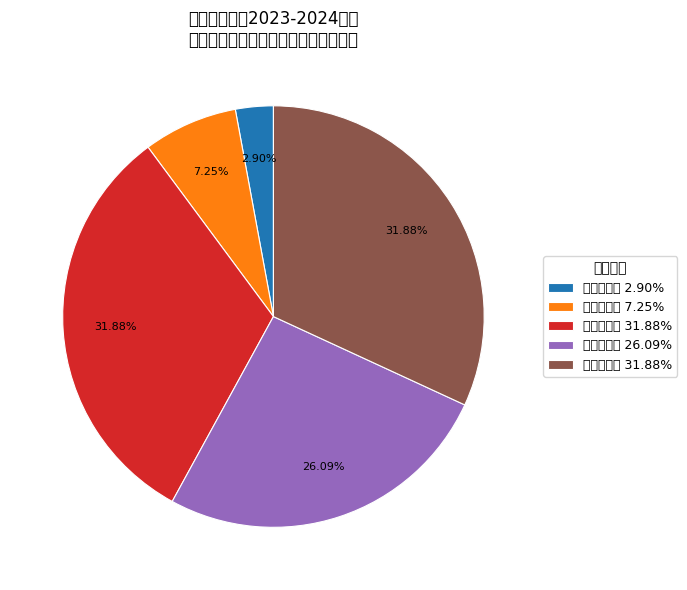

What is the smallest slice in the pie chart?

国家一等奖 2.90%